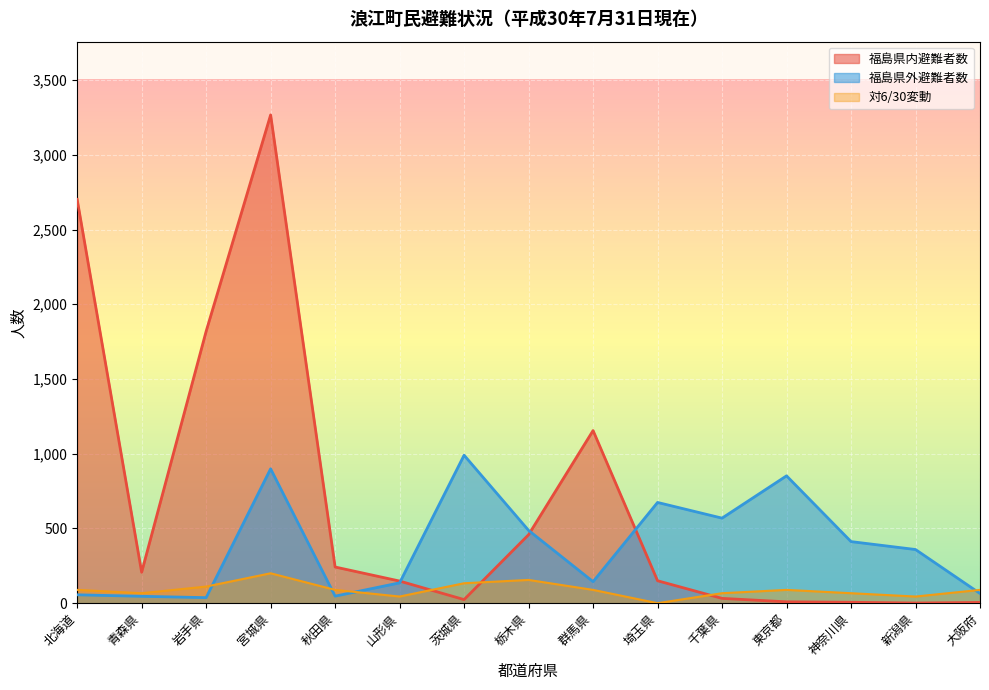

Which series has the largest range (max minus min)?

福島県内避難者数